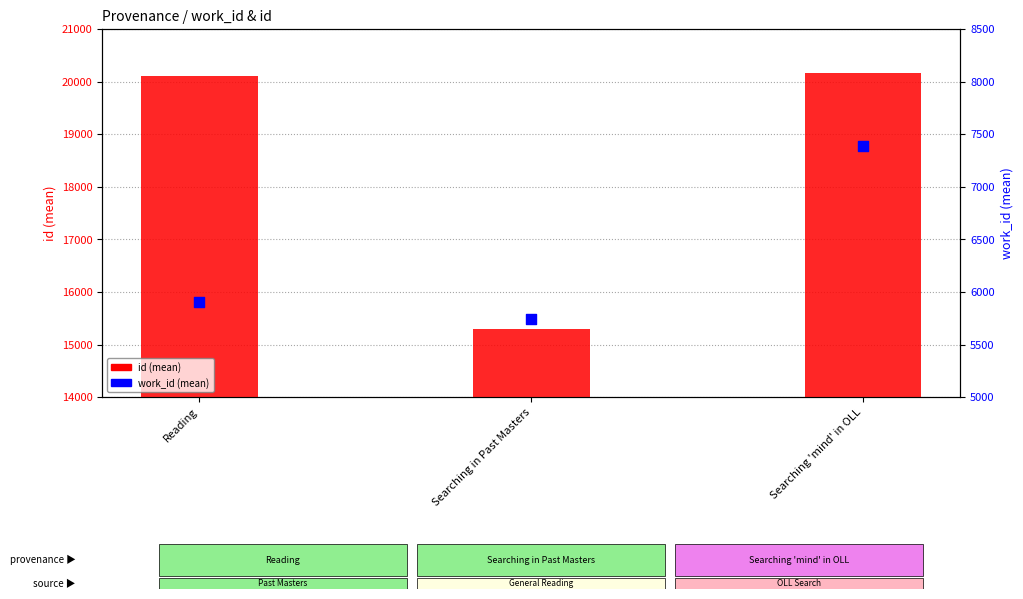

Which series reaches the maximum Y coordinate?

id (mean)